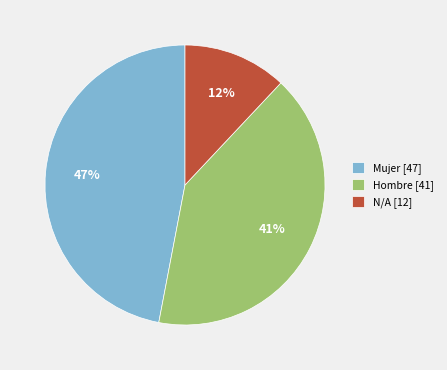

Does N/A [12] represent more than half of the total?

No